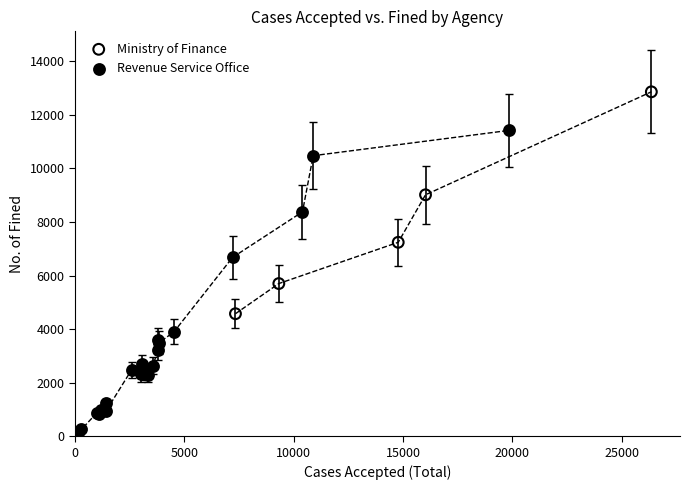

Which series contains the highest Y value?

Ministry of Finance